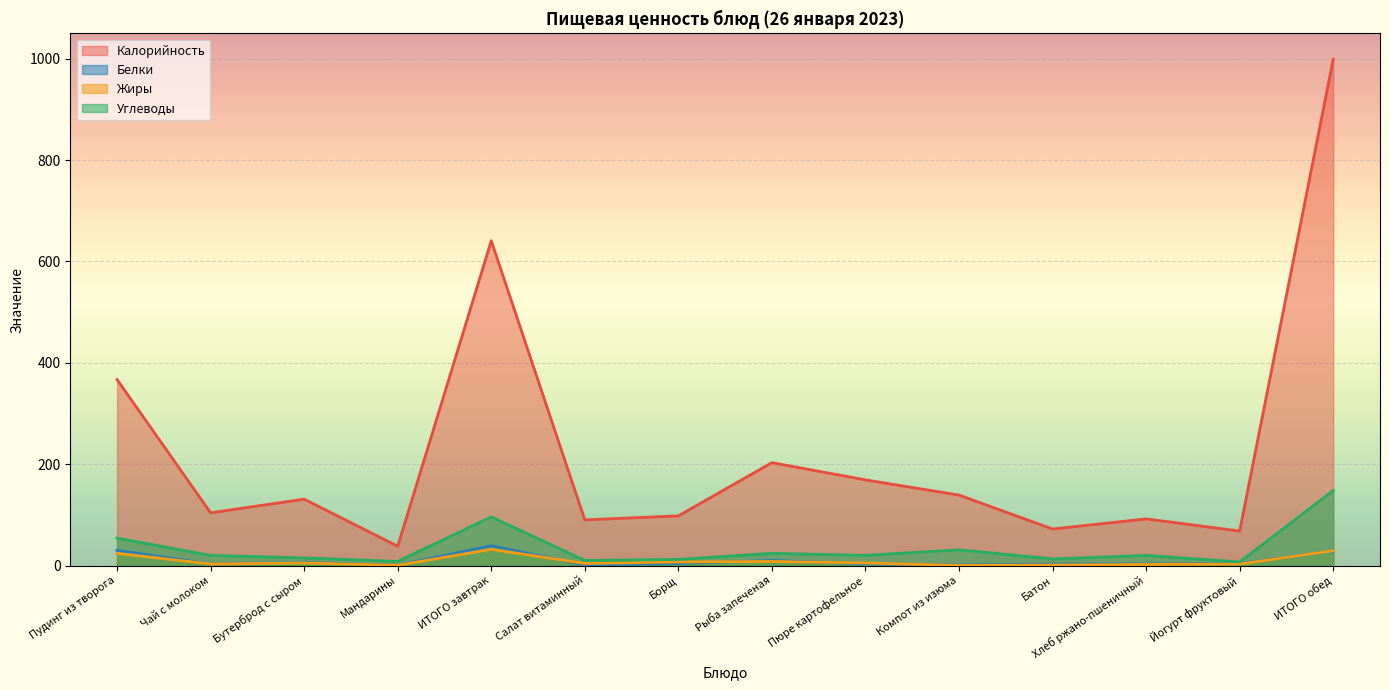

Is the value of Калорийность at Рыба запеченая greater than the value of Углеводы at Чай с молоком?

Yes